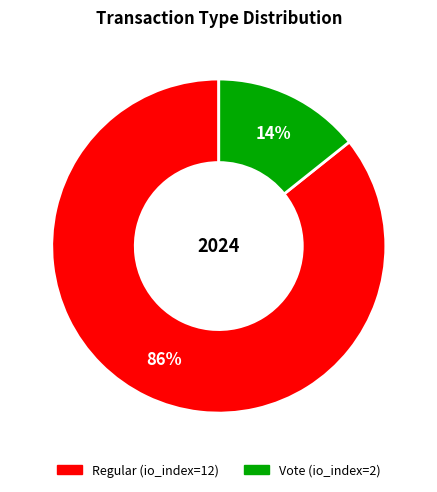

Does Regular (io_index=12) account for over 50% of the chart?

Yes